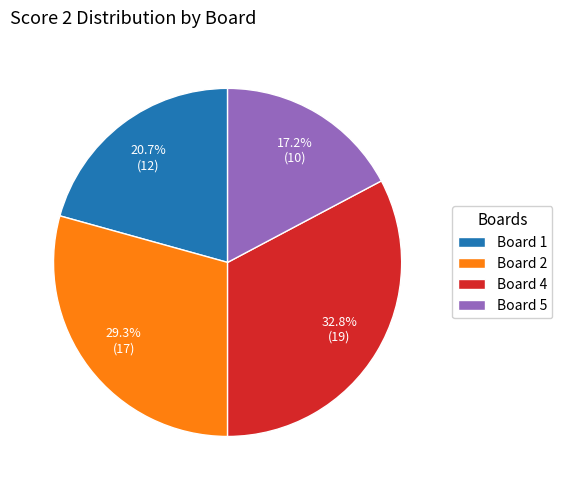

Rank the categories by value from highest to lowest.

Board 4, Board 2, Board 1, Board 5